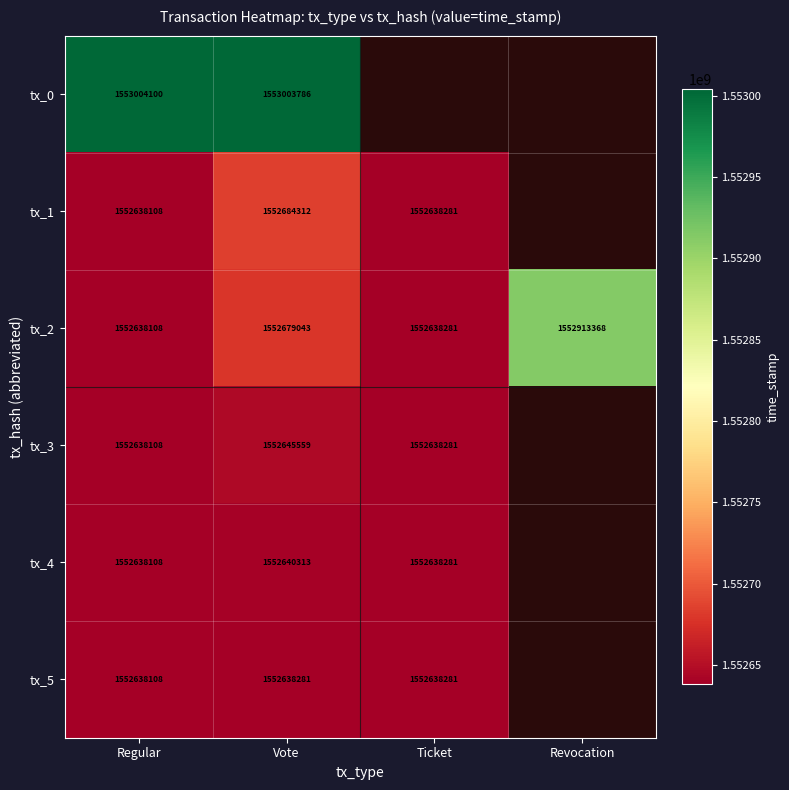

Between Revocation and Vote, which is larger?

Vote